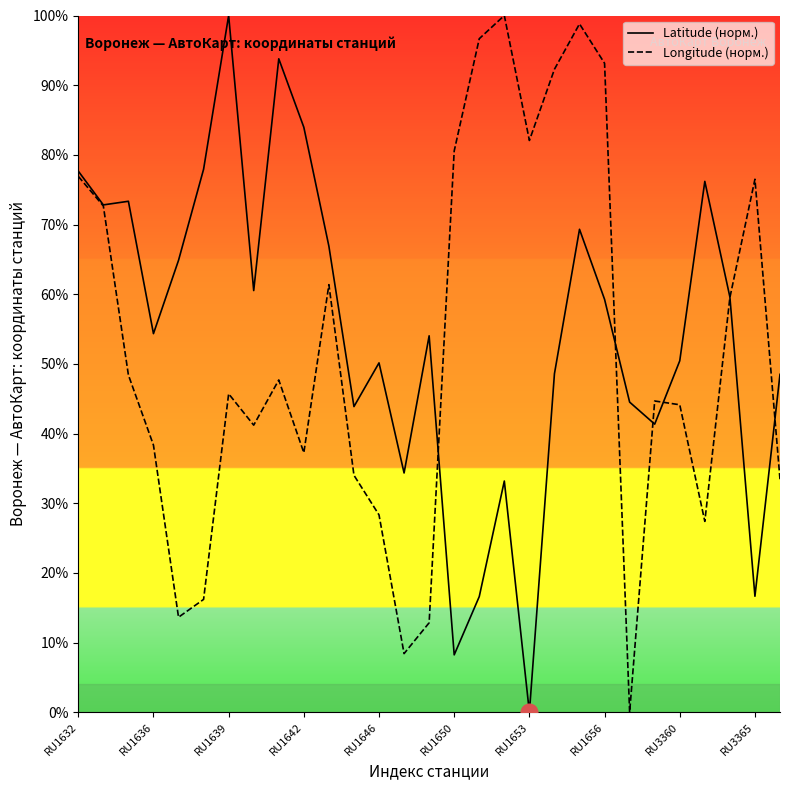

What is the spread (max minus min) of values at RU1646?

21.8